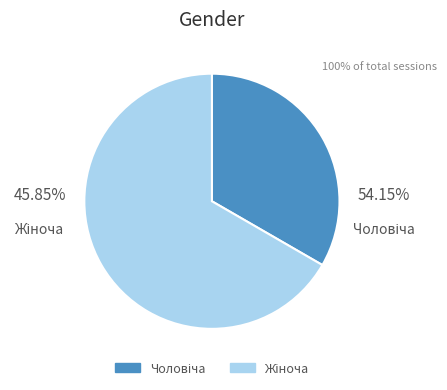

Is there any slice that represents more than half of the pie?

Yes